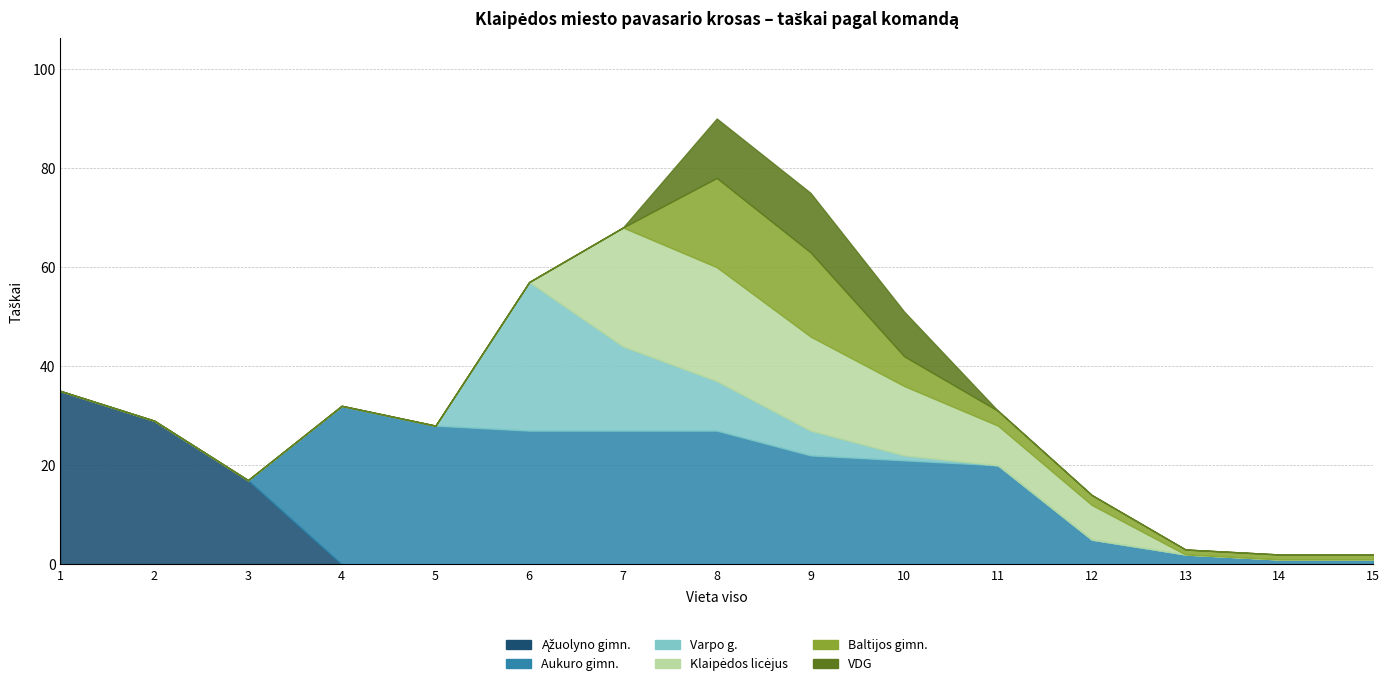

True or false: Varpo g. has a value of 30 at 6.

True